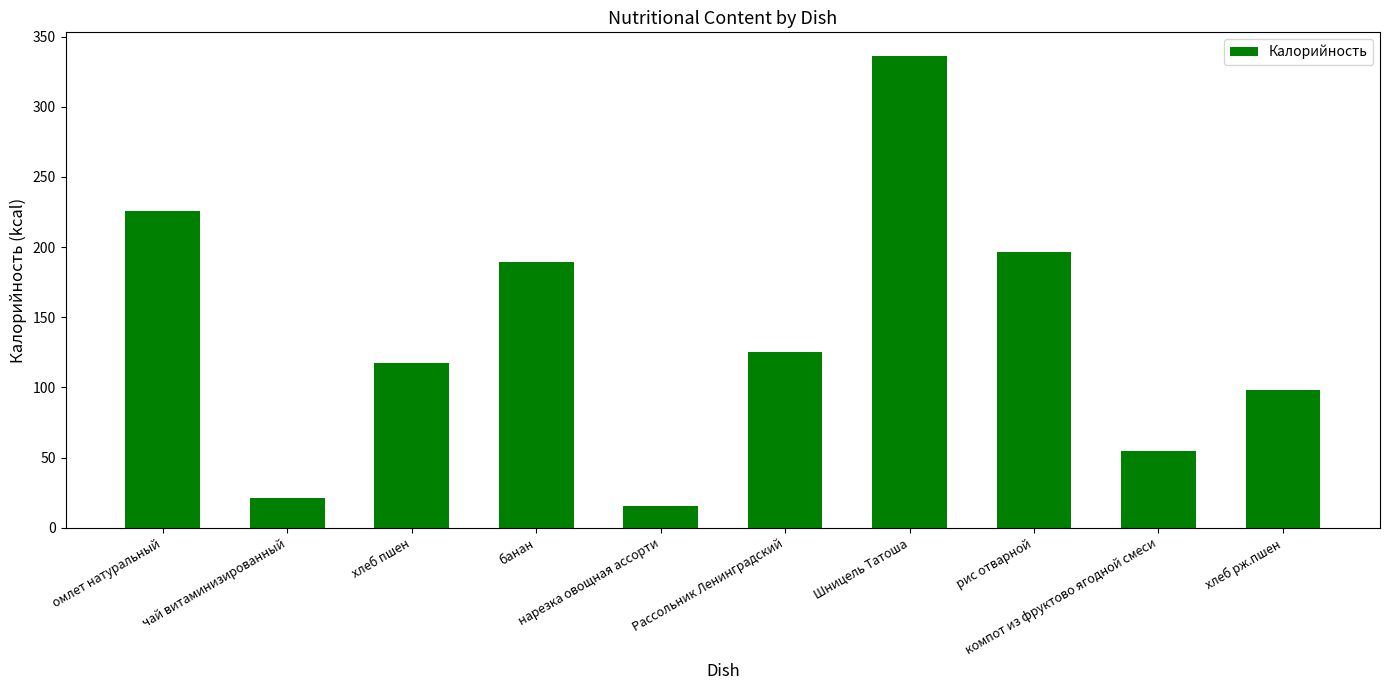

How many bars are there in total?

10